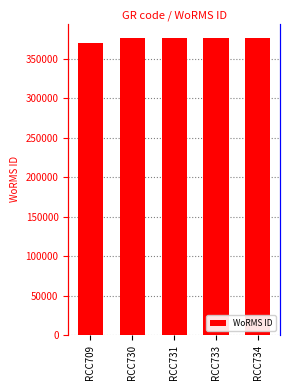

Reading left to right, extract all data points from this chart.

370136	376073	376073	376073	376073